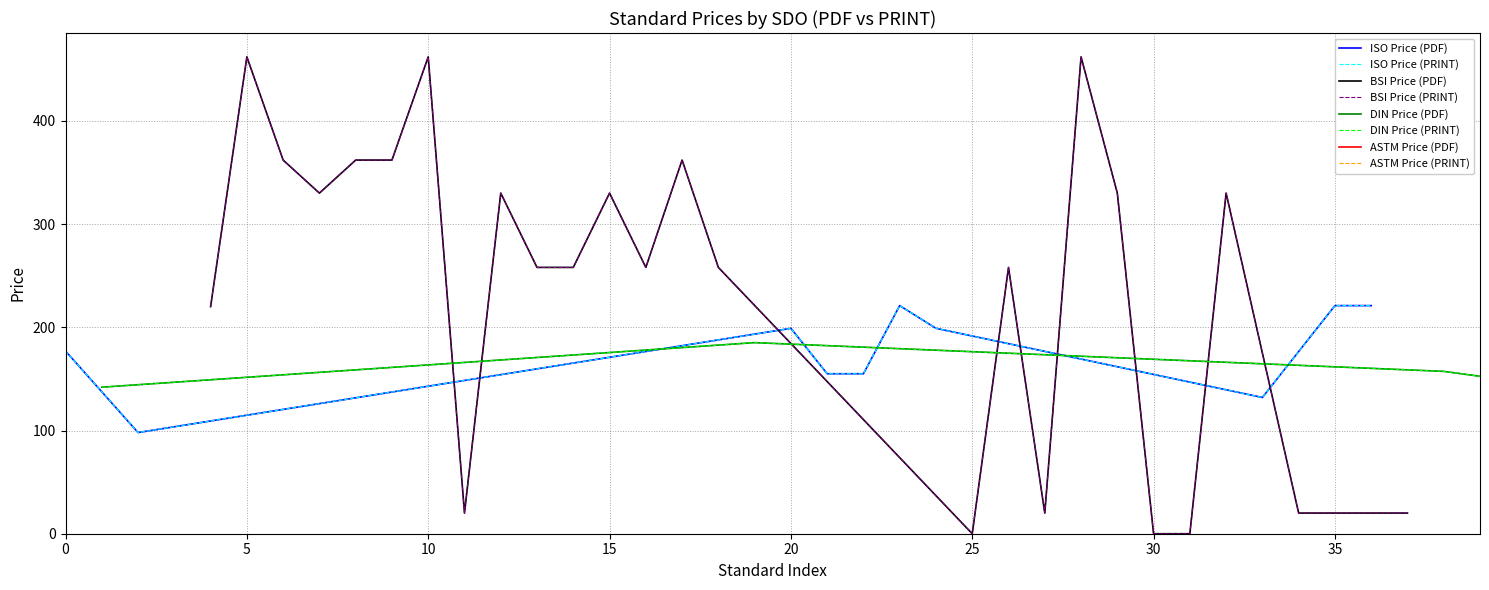

True or false: Price (PRINT) and Price (PDF) intersect in this chart.

False